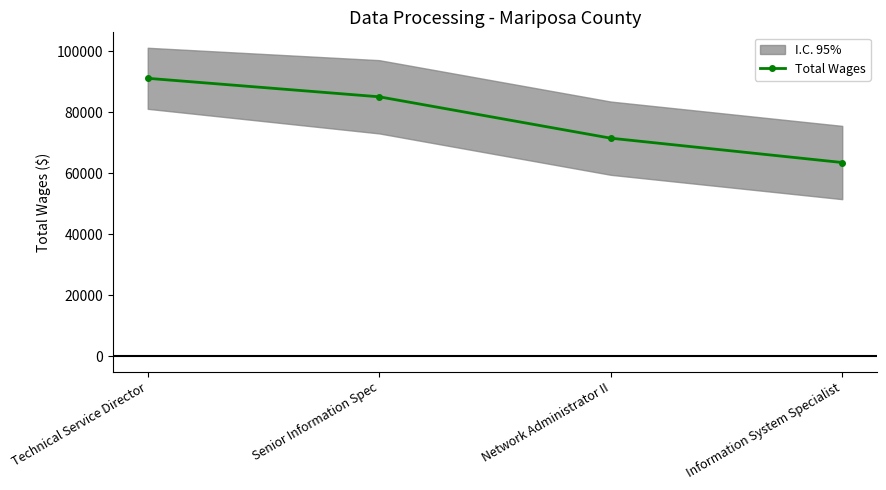

True or false: there are more than 0 points higher than both neighbors.

False